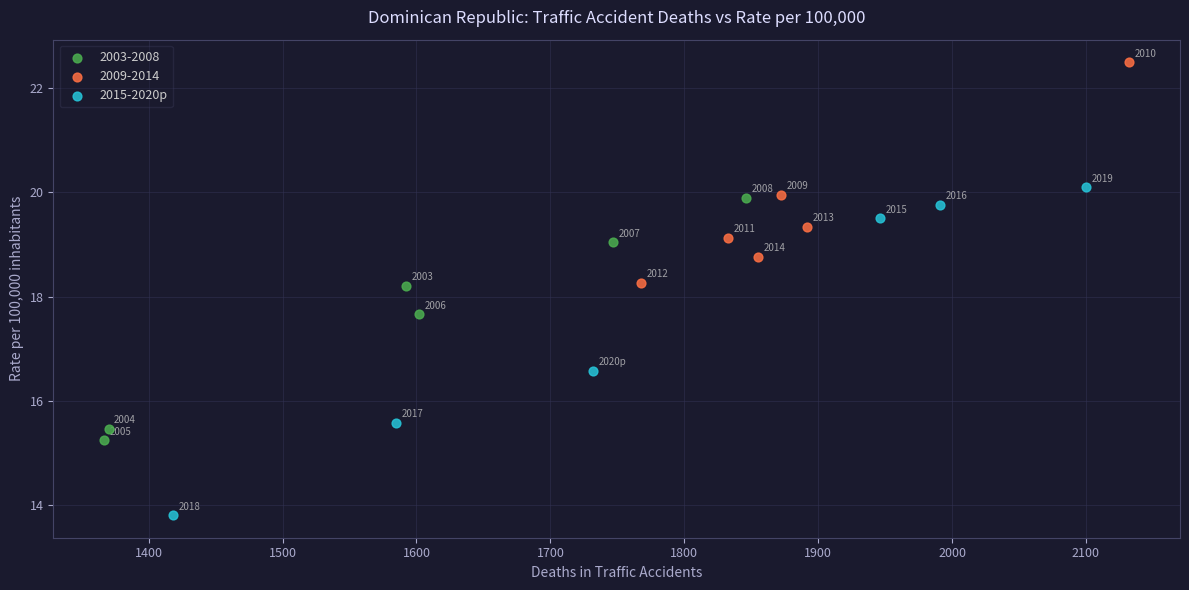

Which series has the largest Y range (max minus min)?

2015-2020p